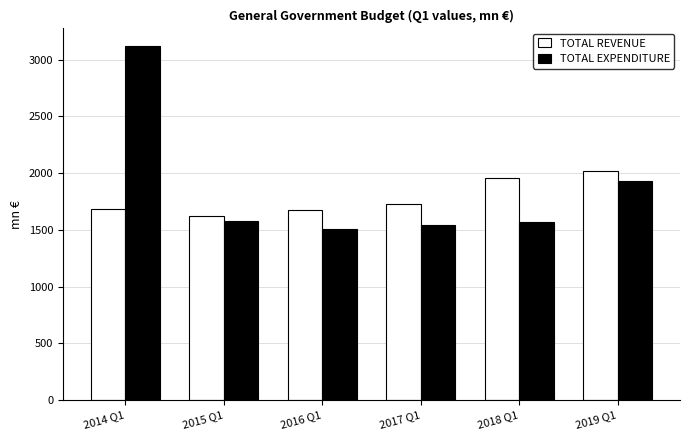

What is the value of the TOTAL REVENUE bar at the 1st from the left?

1683.0